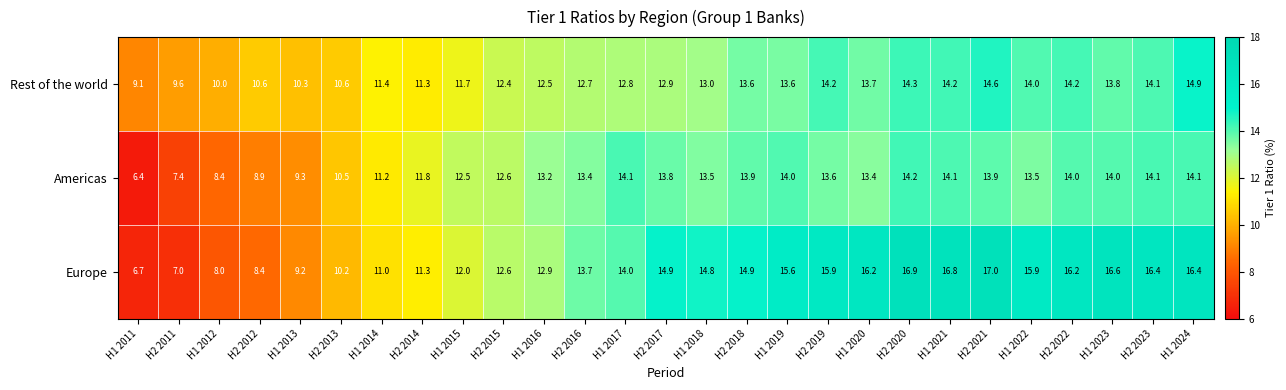

What is the spread (max minus min) of values at H1 2012?

2.0